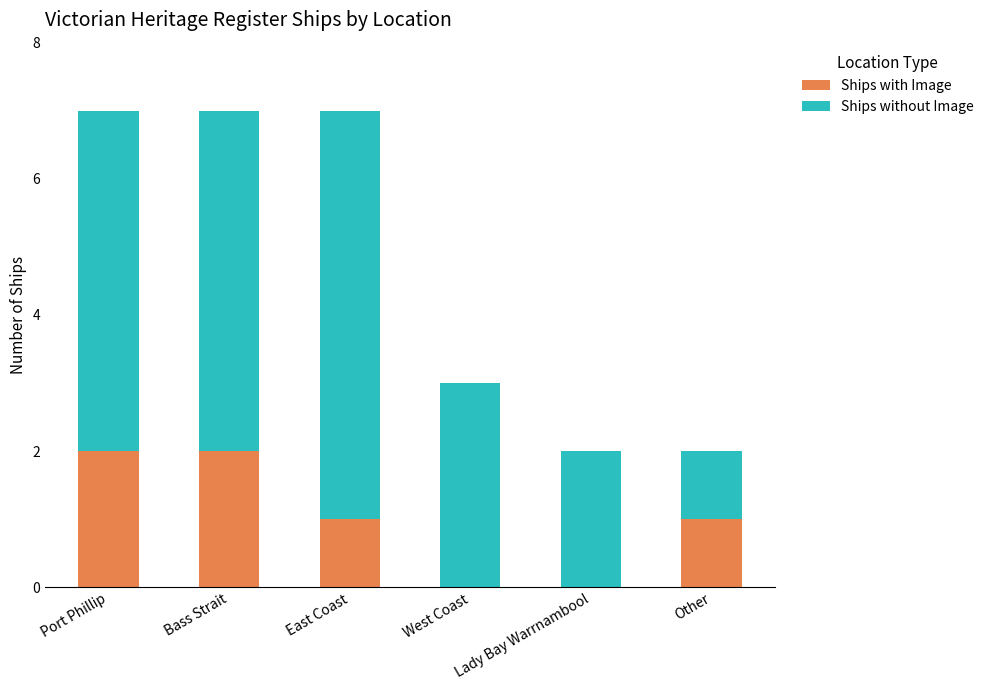

Is it true that Ships with Image equals -1 at West Coast?

False